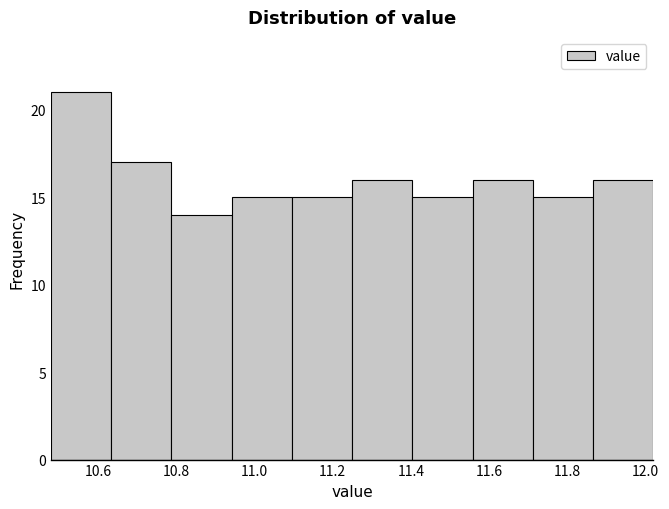

Over which range of the x-axis is the bar tallest?

10.480 to 10.634